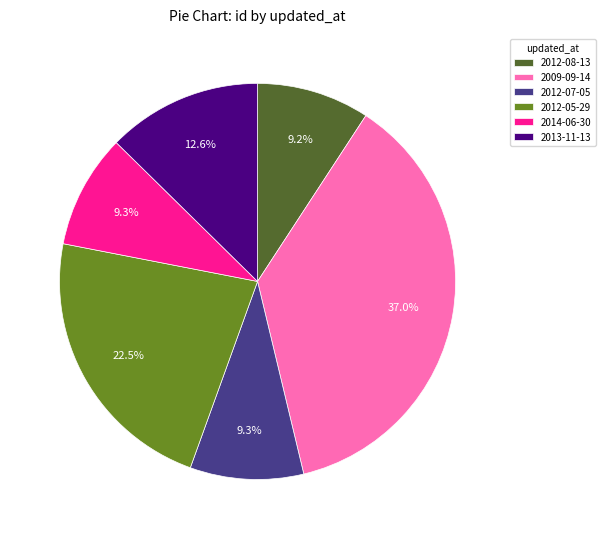

The 2013-11-13 slice represents 13% of the pie. True or false?

True